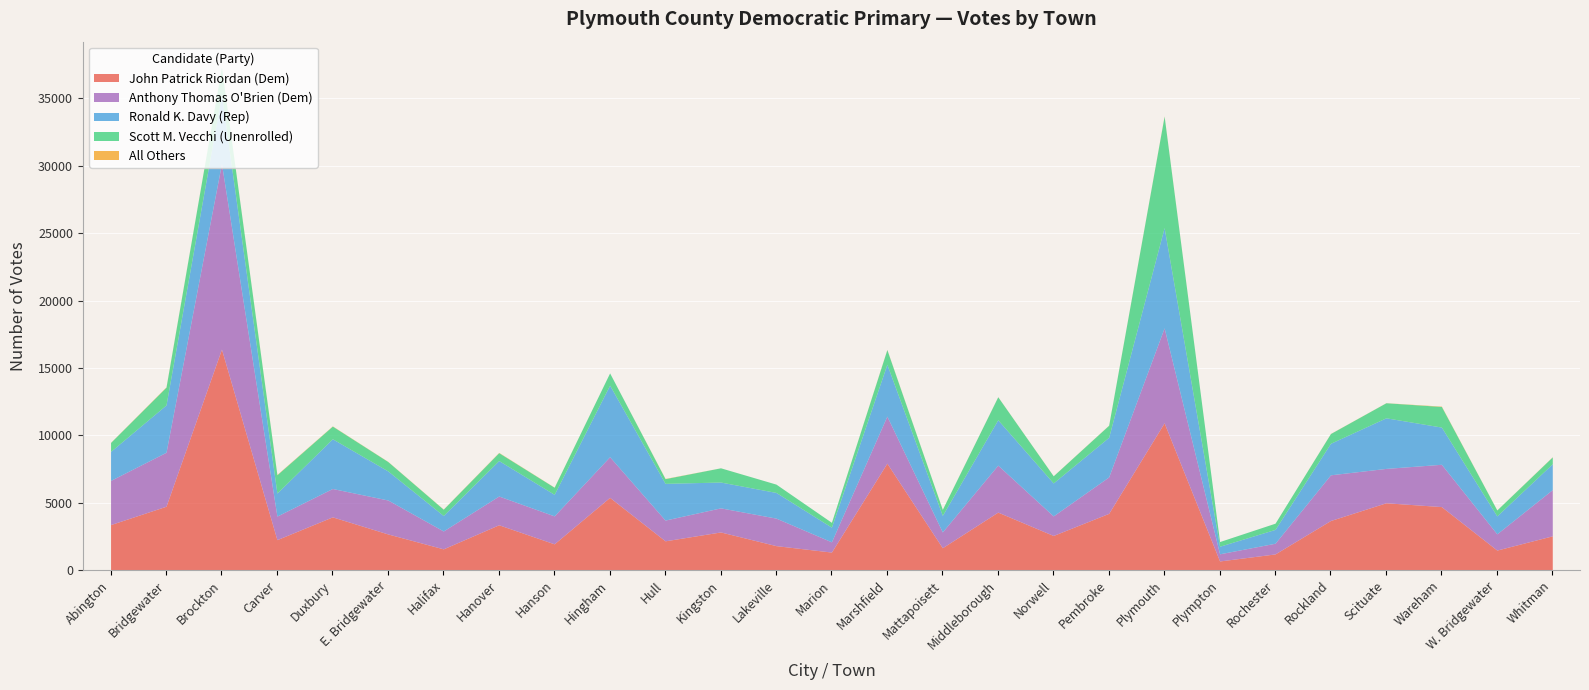

Reading right to left, list all the values displayed in this chart.

John Patrick Riordan (Dem): 2540	1483	4710	4993	3677	1196	674	10929	4208	2566	4300	1656	7934	1334	1812	2827	2169	5395	1946	3360	1573	2679	3948	2256	16400	4736	3374
Anthony Thomas O'Brien (Dem): 3429	1203	3139	2550	3391	793	531	7047	2704	1452	3486	1172	3492	760	2042	1788	1539	3015	2073	2134	1327	2519	2104	1748	13773	4004	3279
Ronald K. Davy (Rep): 1921	1332	2762	3756	2339	1028	562	7442	2943	2446	3369	1227	3851	1090	1906	1917	2726	5314	1600	2632	1148	2158	3691	1709	5128	3513	2153
Scott M. Vecchi (Unenrolled): 507	439	1530	1117	725	460	348	8268	892	530	1707	446	1083	357	617	1055	348	907	526	585	467	696	941	1359	2040	1318	663
All Others: 13	5	25	6	8	1	0	19	10	6	6	6	17	1	0	2	16	0	9	20	11	11	15	23	8	25	11